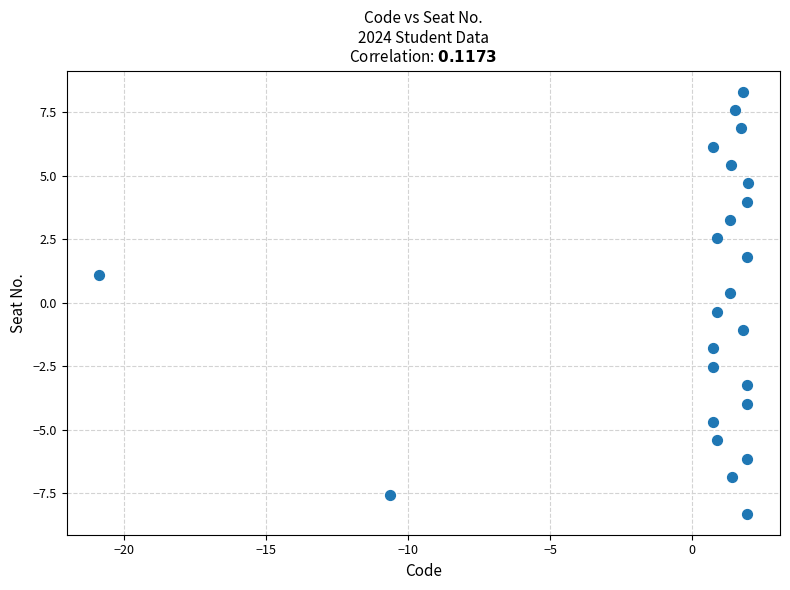

What is the range of X values (max minus min)?

22.8